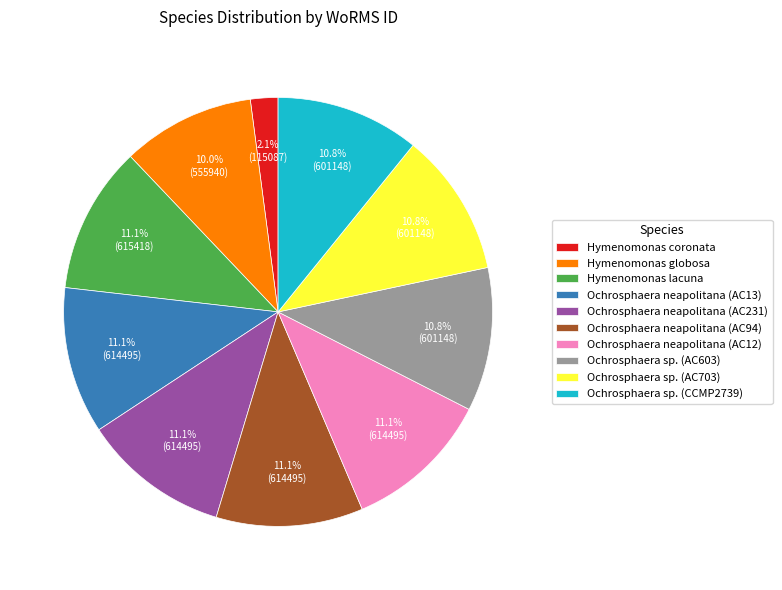

What percentage is NOT represented by Hymenomonas globosa?

90.0%